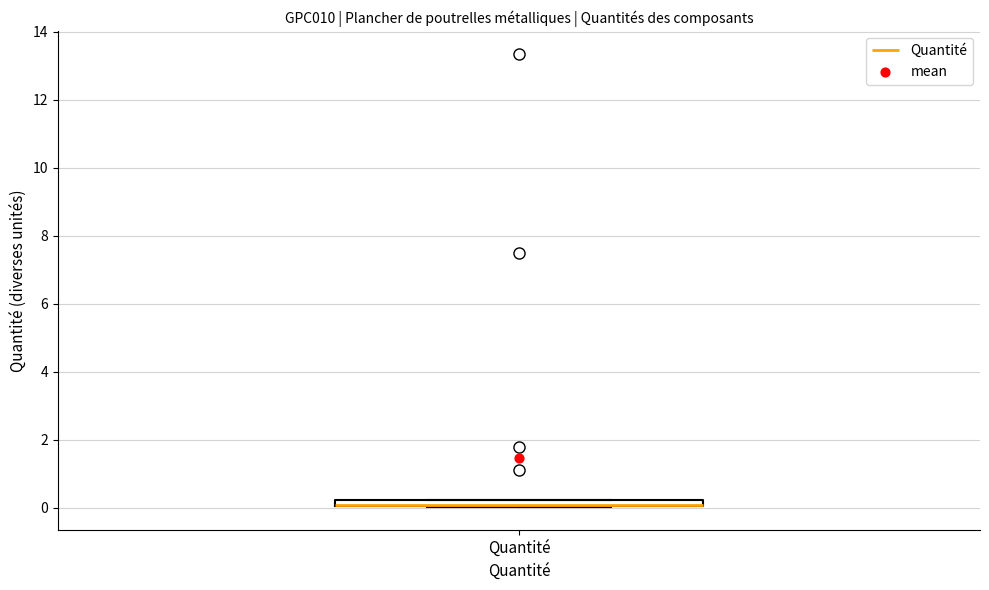

Where is the upper edge of the box for Quantité on the y-axis? The values are not printed on the chart, so give them approximately, as read against the axis.

0.2